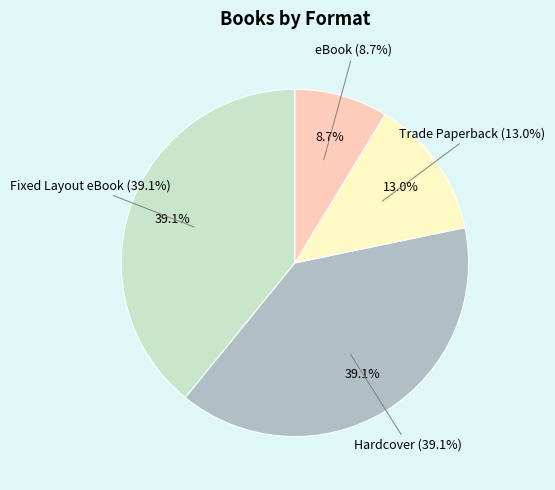

Do Hardcover and Trade Paperback together represent more than half of the pie?

Yes